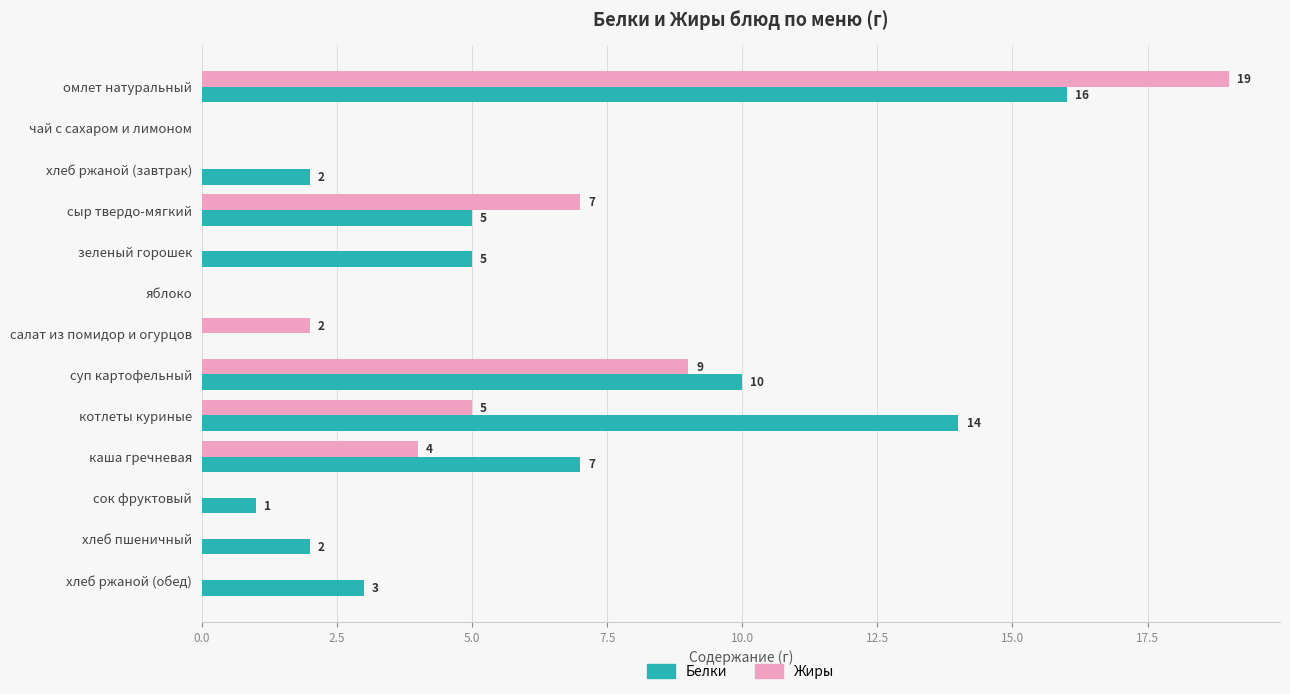

What is the total value across all series at хлеб ржаной (обед)?

3